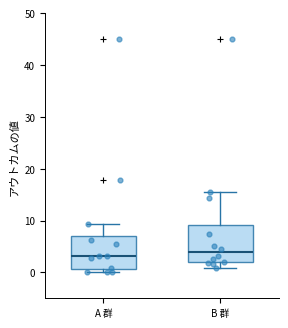

Reading left to right, transcribe this box plot: for each box, give where its median line is, the range the box spans, and where its two whiskers end, as read against the y-axis. The values are not printed on the chart, so give them approximately, as read against the axis.

A 群: median 3, box 1 to 7, whiskers 0 to 9
B 群: median 4, box 2 to 9, whiskers 1 to 15